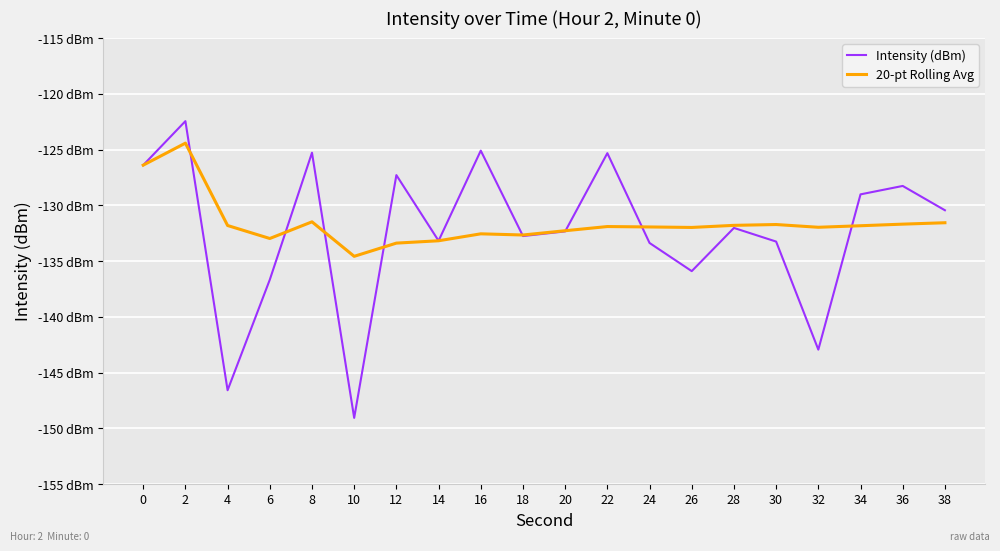

What is the highest value of the 20-pt Rolling Avg series?

-124.4